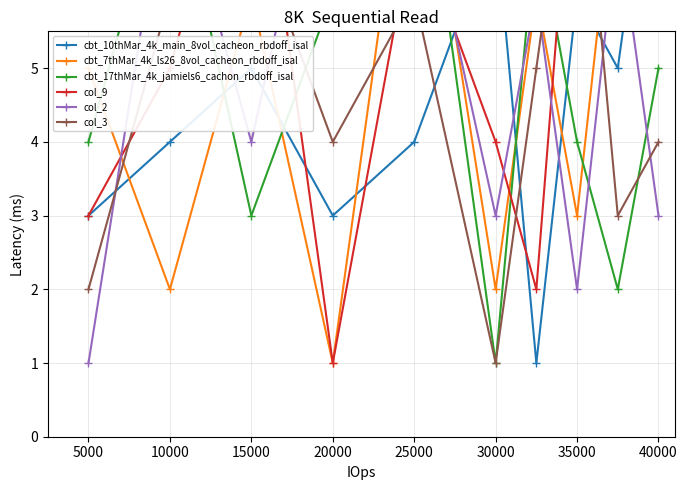

What is the difference between the second highest and minimum values in the col_9 series?

8